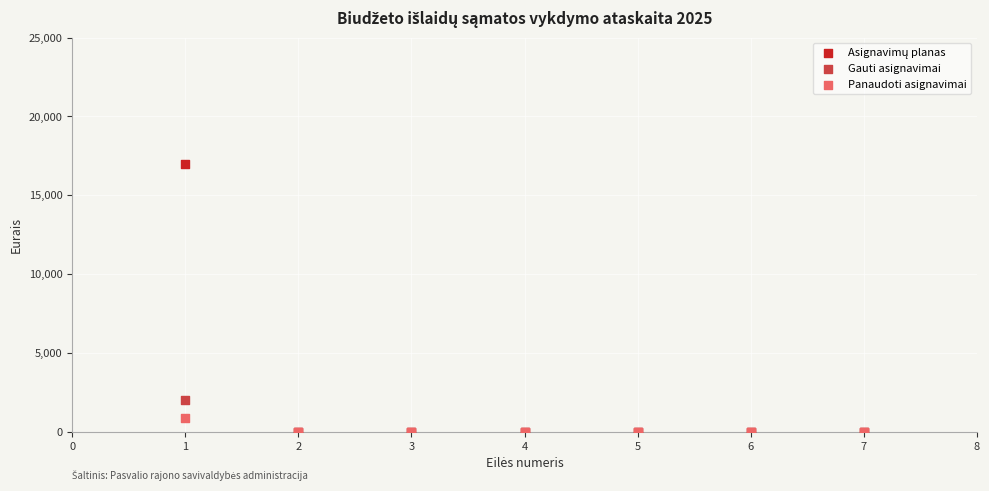

Across all series, what Y value is closest to 8500?

2000.0